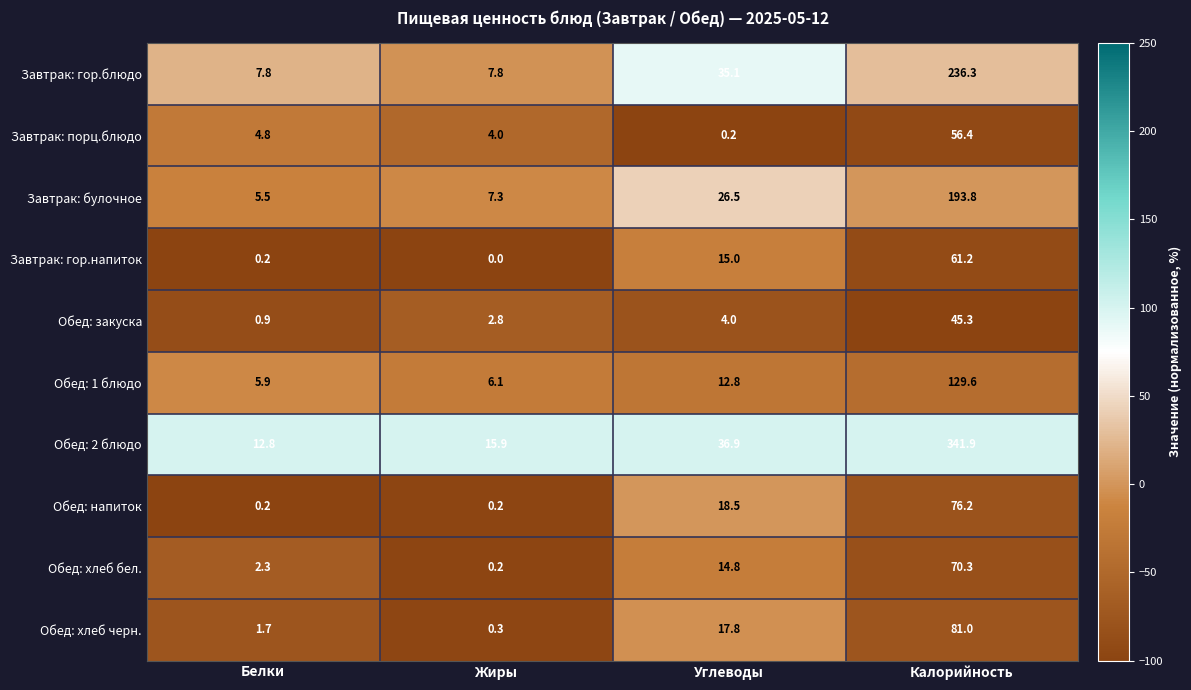

Which series has the largest total across all categories?

Обед: 2 блюдо